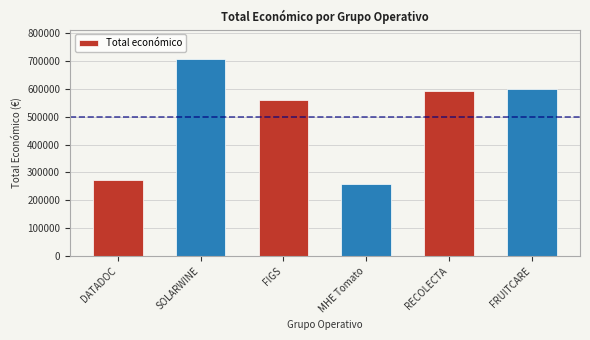

True or false: the data shows 274183 at DATADOC.

True